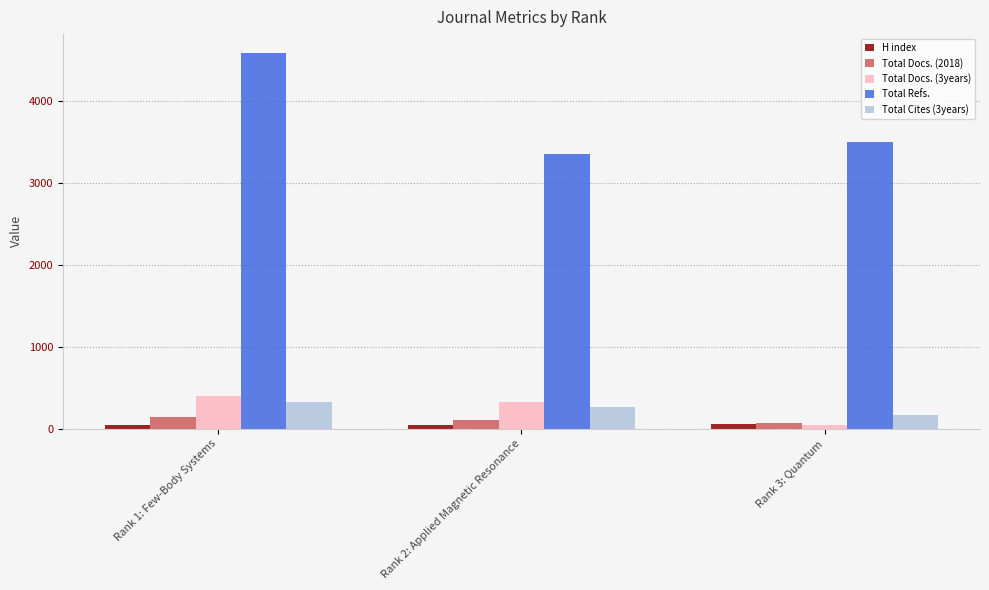

Where does the Total Refs. series first go above 3493?

Rank 1: Few-Body Systems